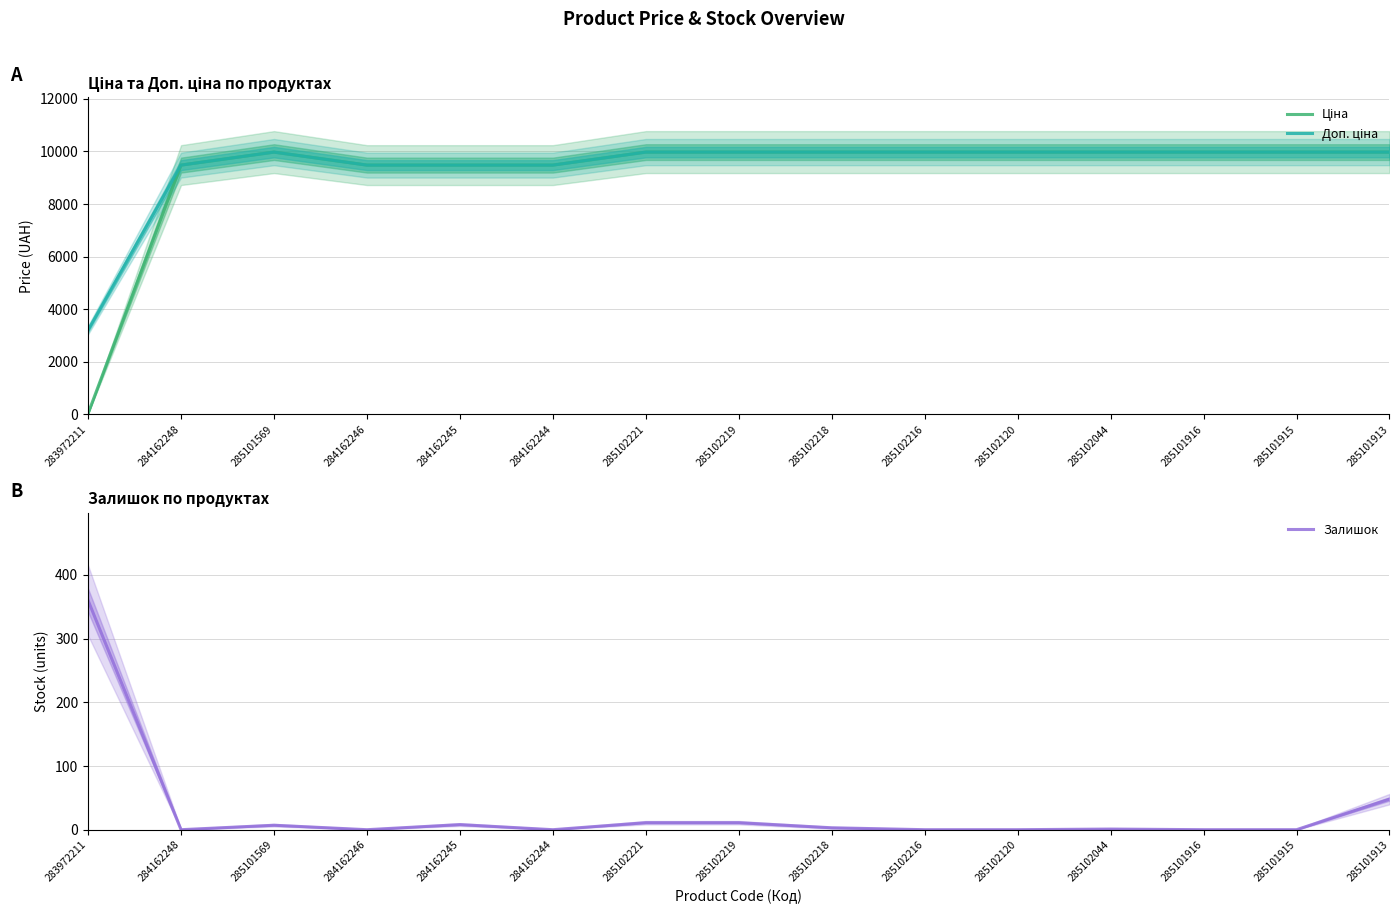

Does the chart have visible grid lines?

Yes